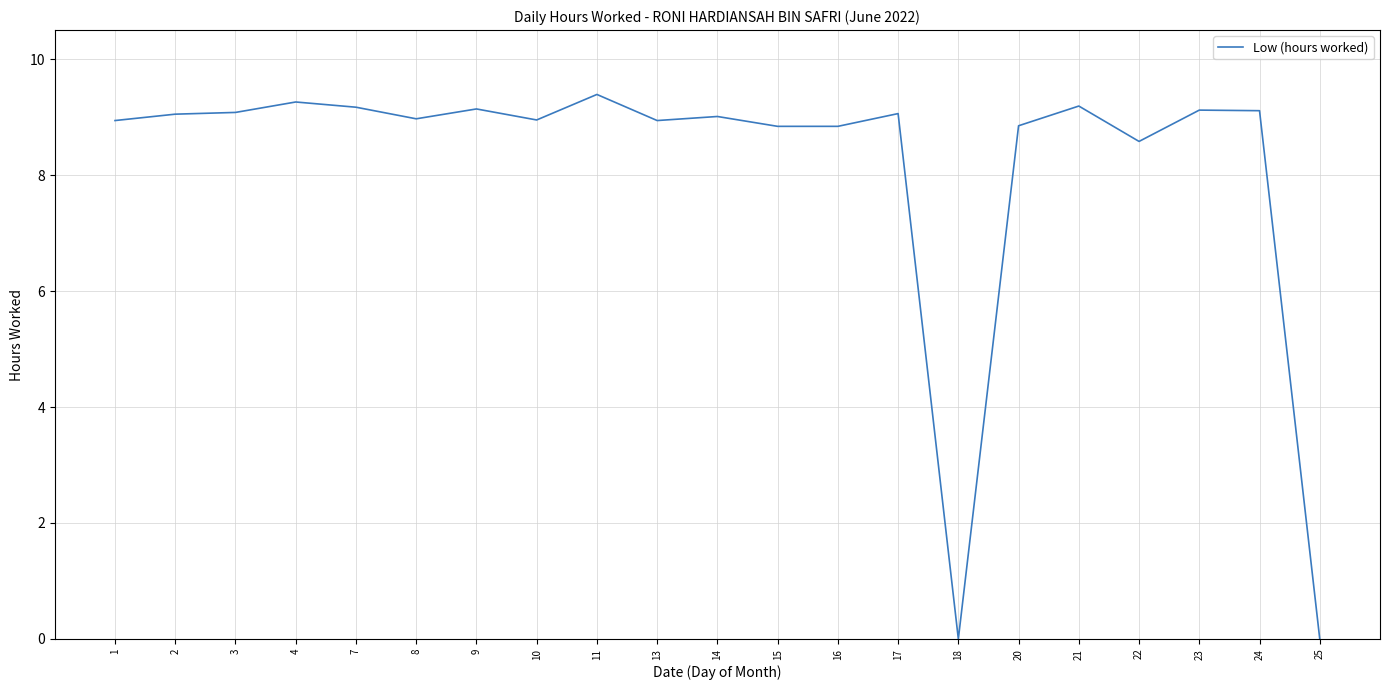

What is the difference between the values at 25 and 4?

9.3